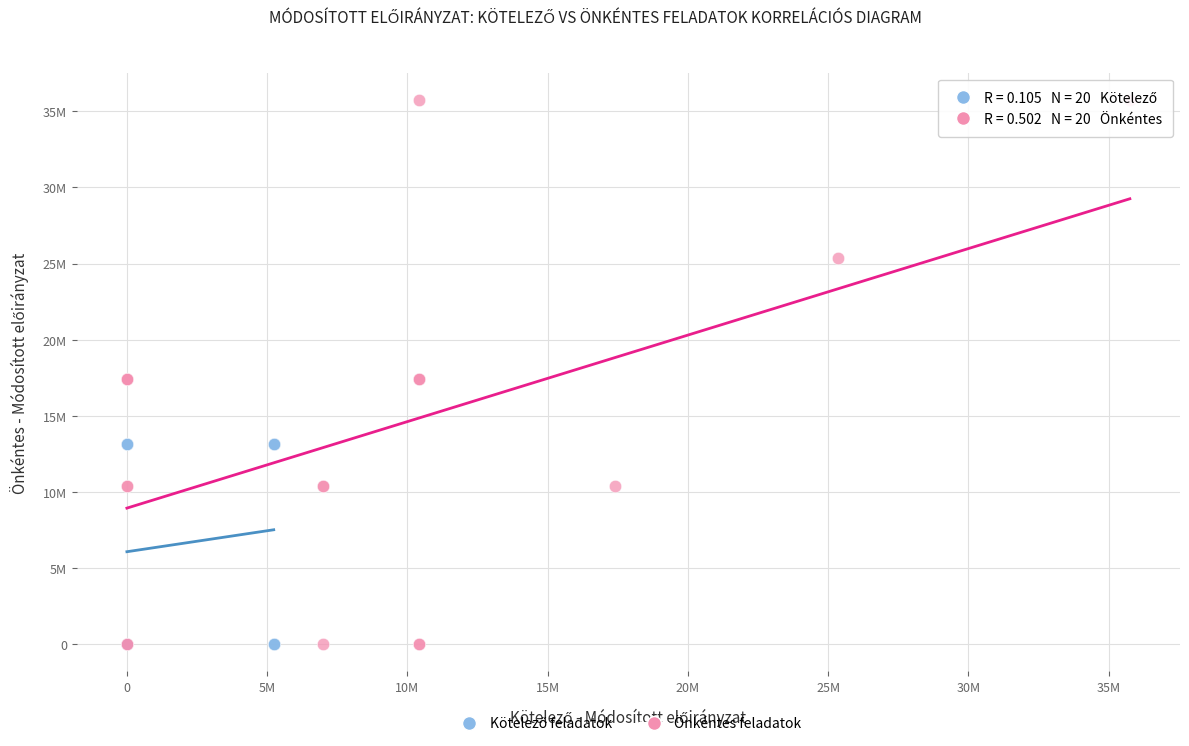

Which series contains the highest Y value?

Önkéntes feladatok